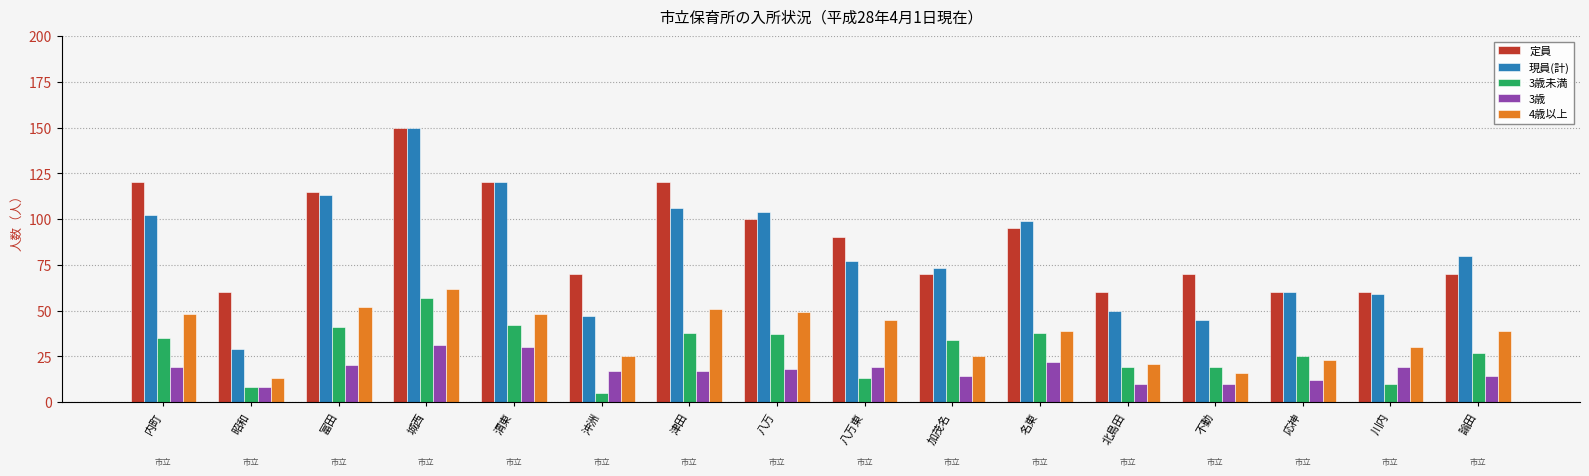

What is the minimum value shown in the chart?

5